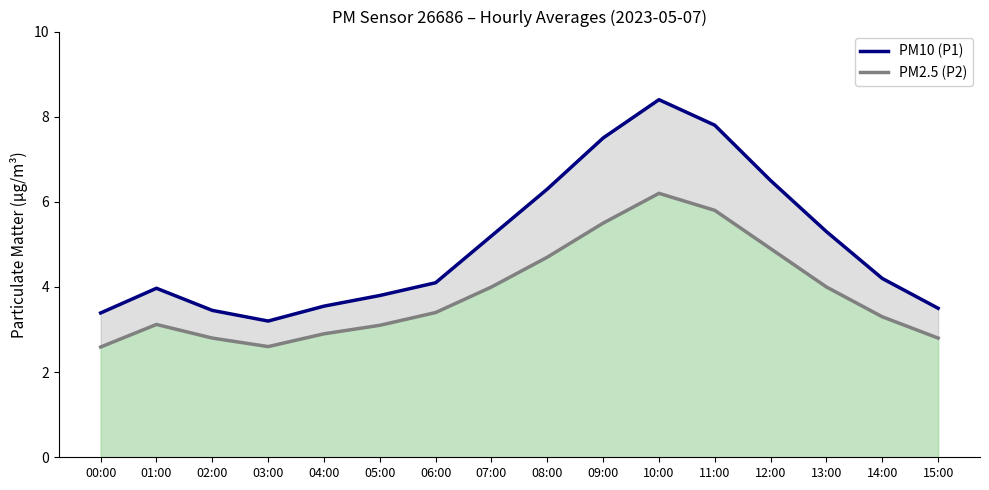

What is the maximum value shown in the chart?

8.4